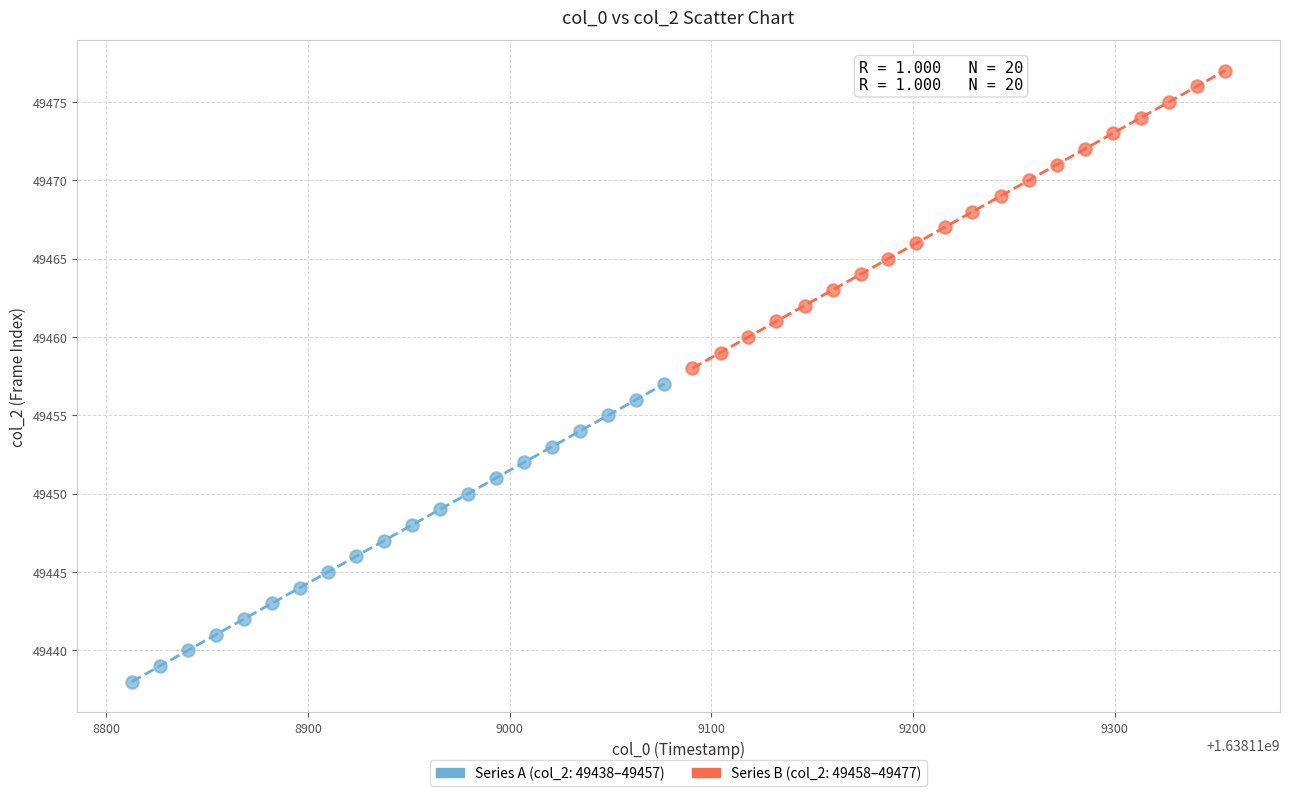

Which series contains the lowest Y value?

Series A (col_2: 49438–49457)